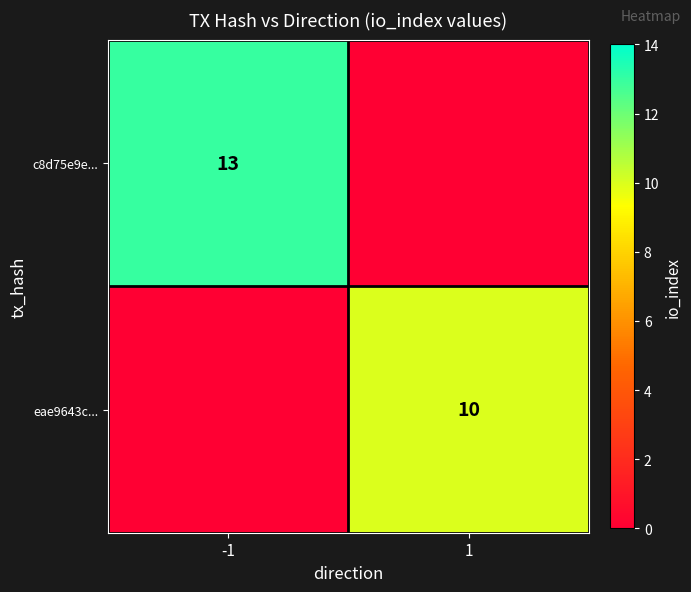

What is the greatest value displayed?

13